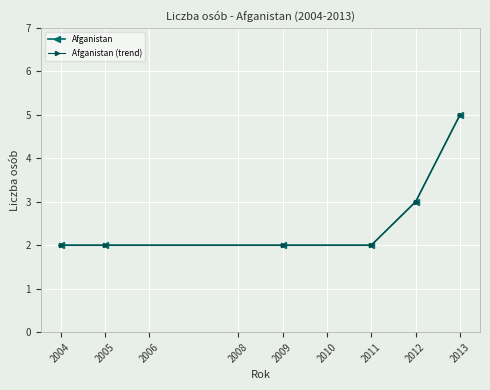

Reading left to right, transcribe all the data shown in this chart.

Afganistan: 2	2	2	2	3	5
Afganistan (trend): 2	2	2	2	3	5